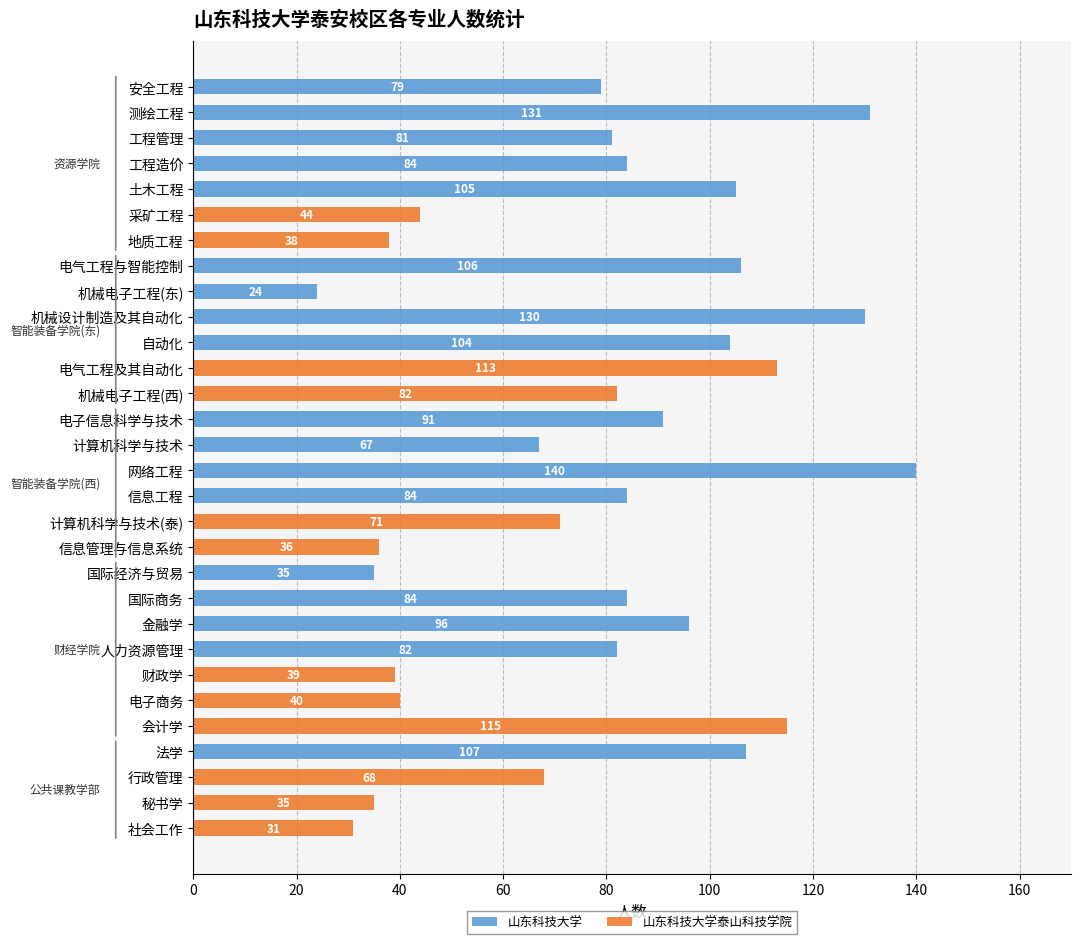

What is the total value across all series at 秘书学?

35